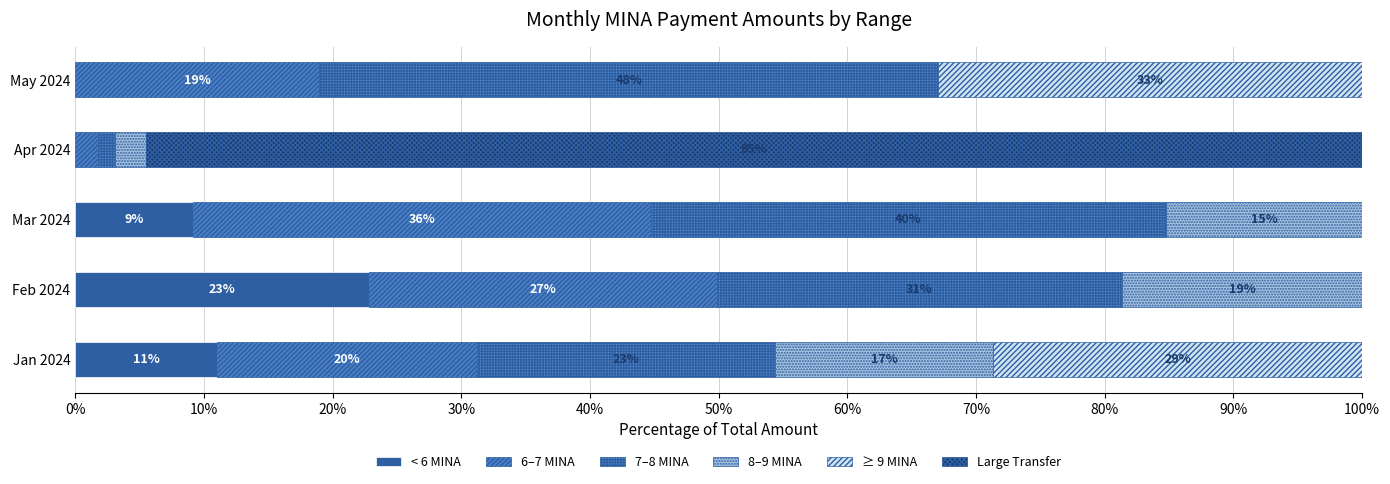

How many bars are there in each group?

6